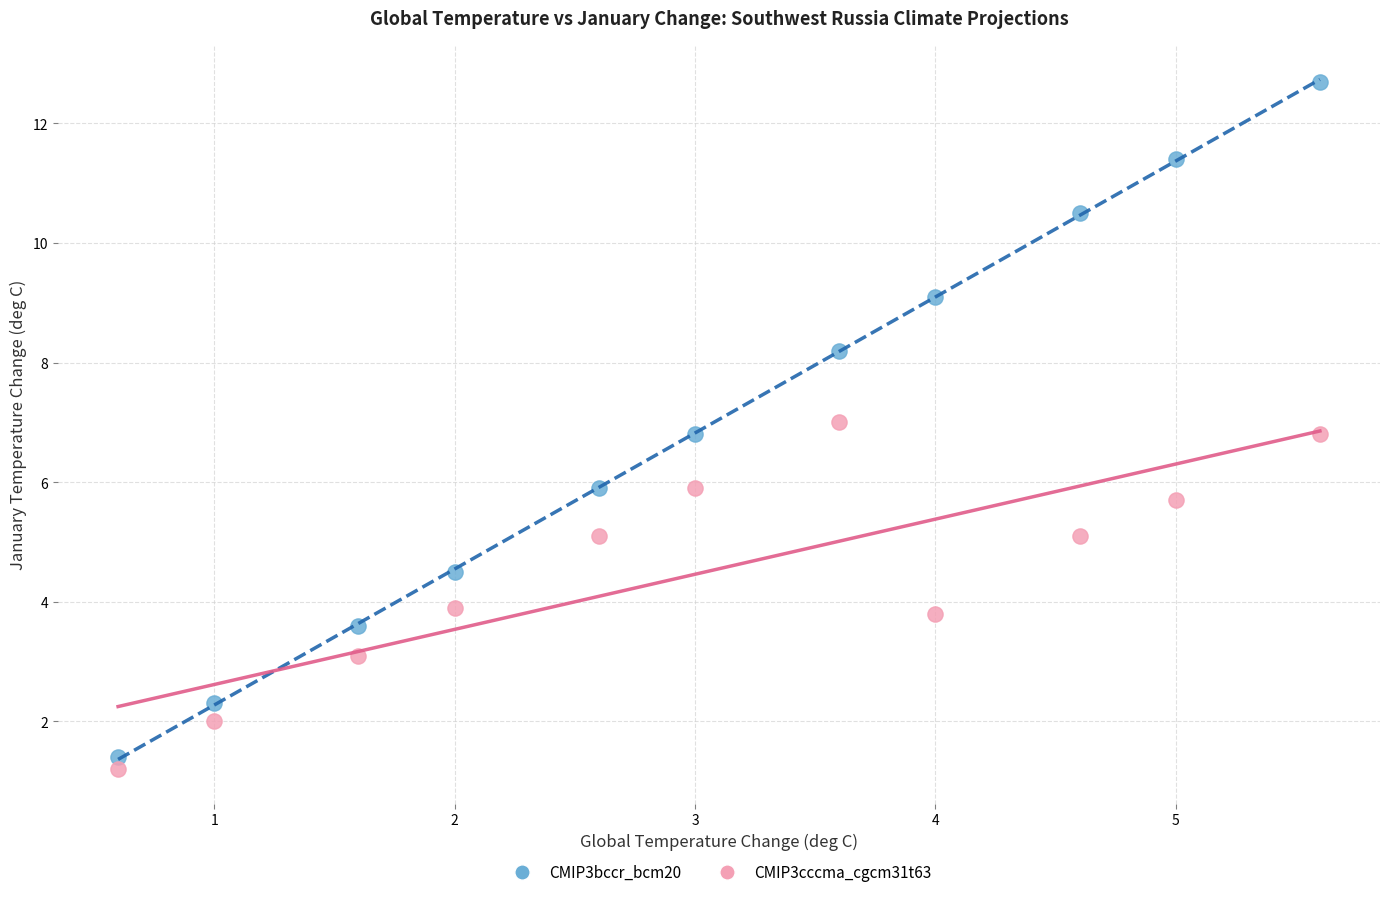

What is the X range (max minus min) for the scatter plot?

5.0